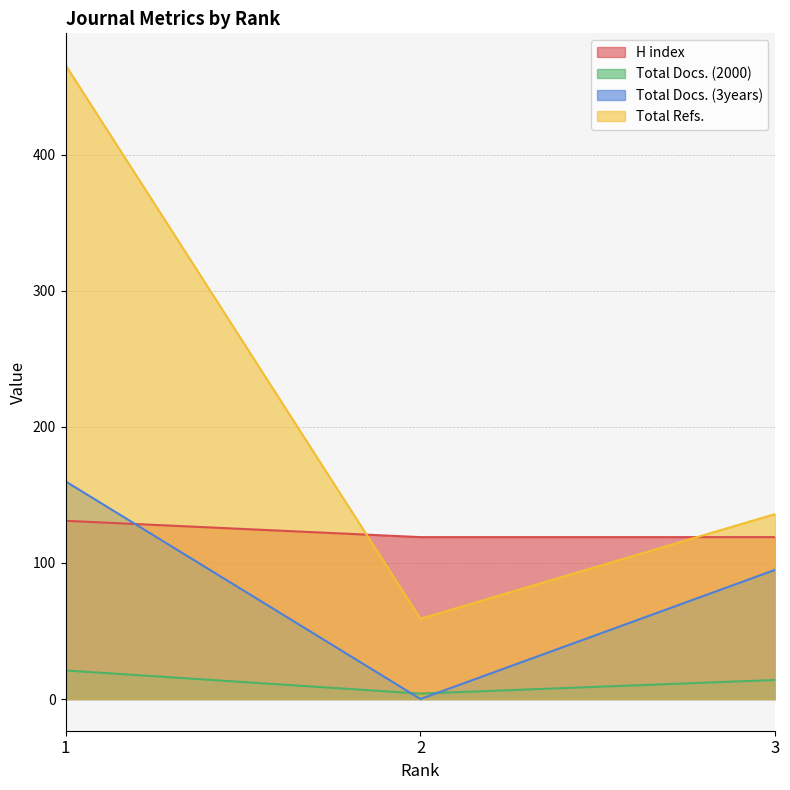

Reading left to right, list all the values displayed in this chart.

H index: 131	119	119
Total Docs. (2000): 21	4	14
Total Docs. (3years): 160	0	95
Total Refs.: 466	59	136